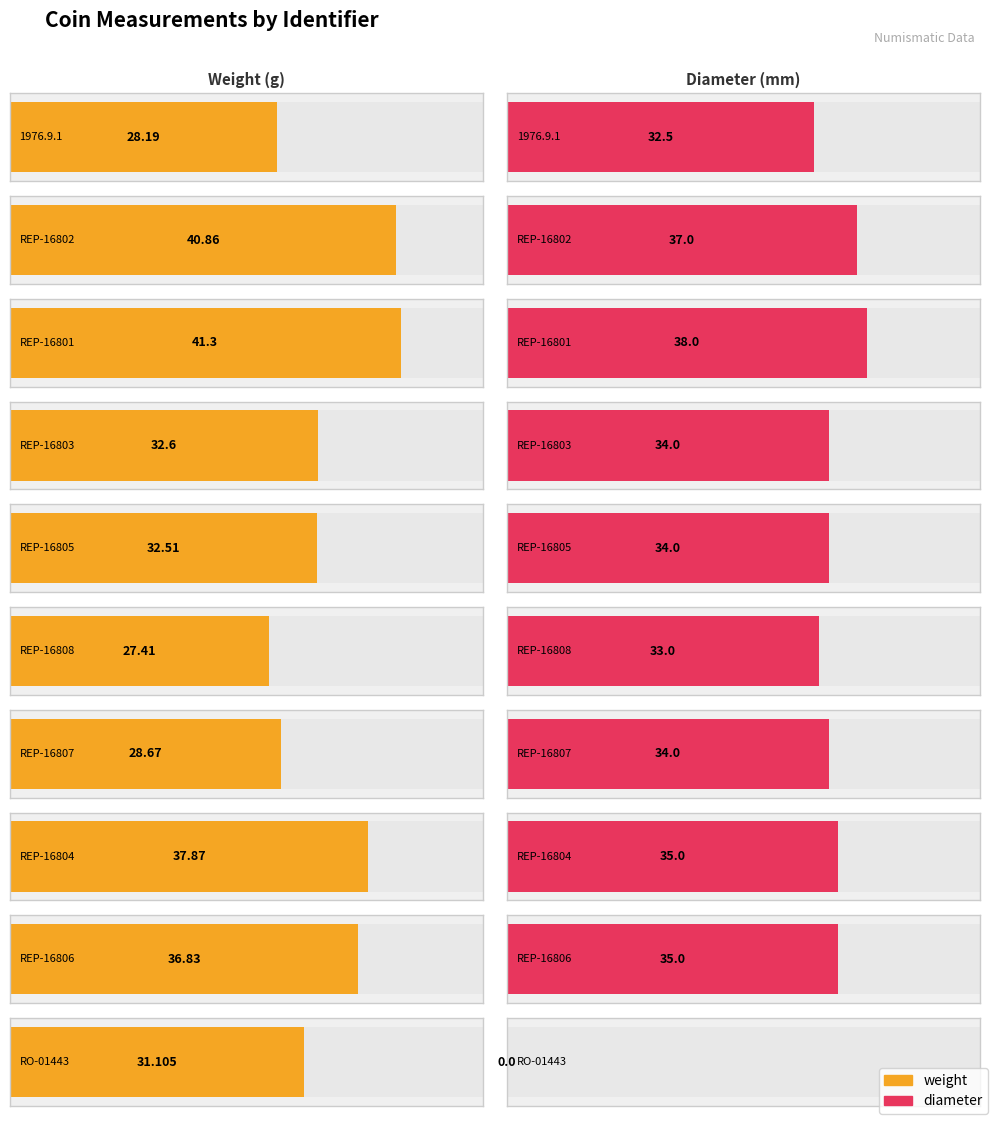

What is the maximum value shown in the chart?

41.3